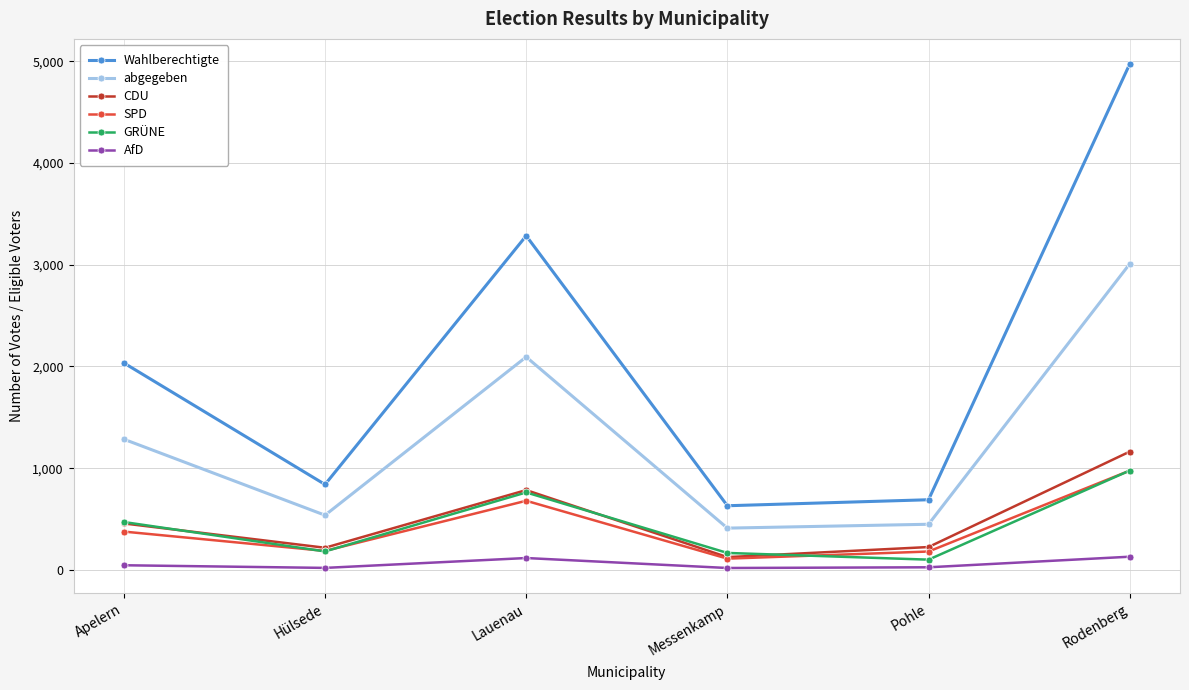

What are all the series names shown in the legend?

Wahlberechtigte, abgegeben, CDU, SPD, GRÜNE, AfD